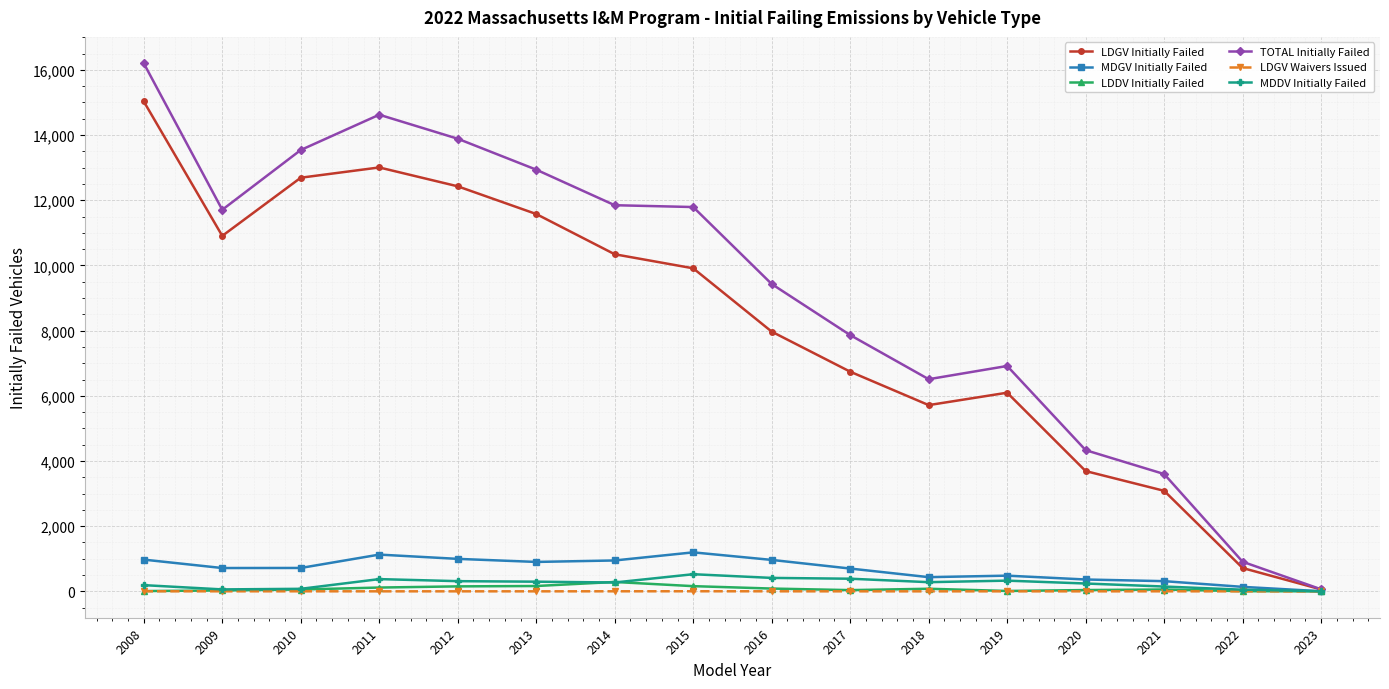

Which series has the largest range (max minus min)?

TOTAL Initially Failed